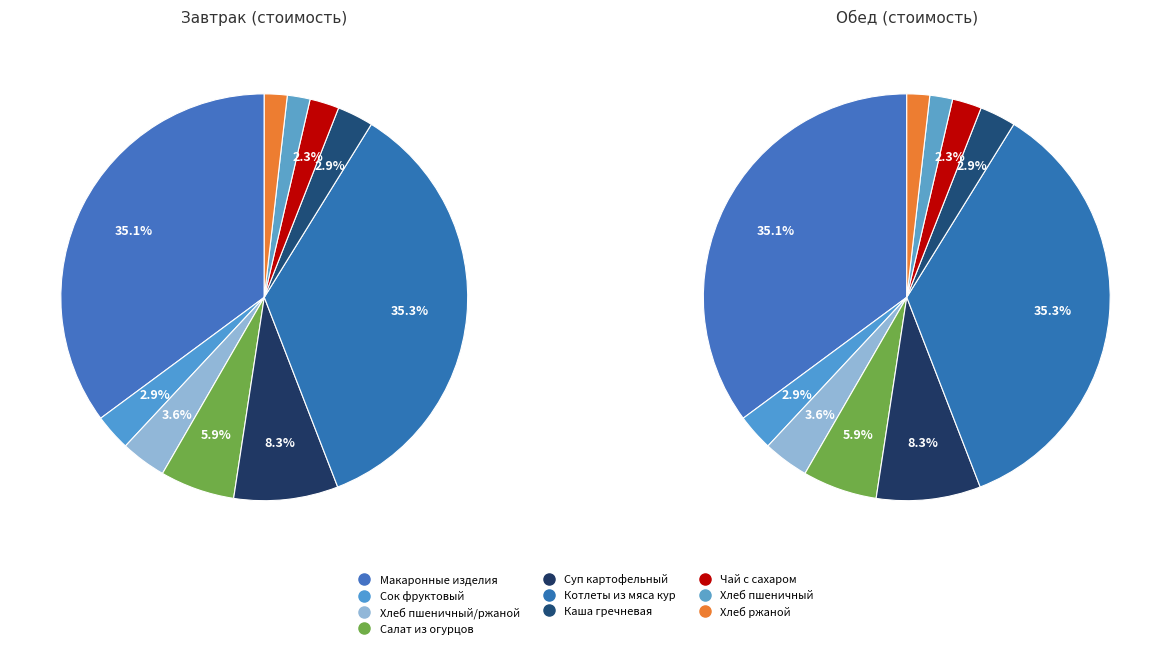

True or false: Чай с сахаром accounts for 1% of the total.

False